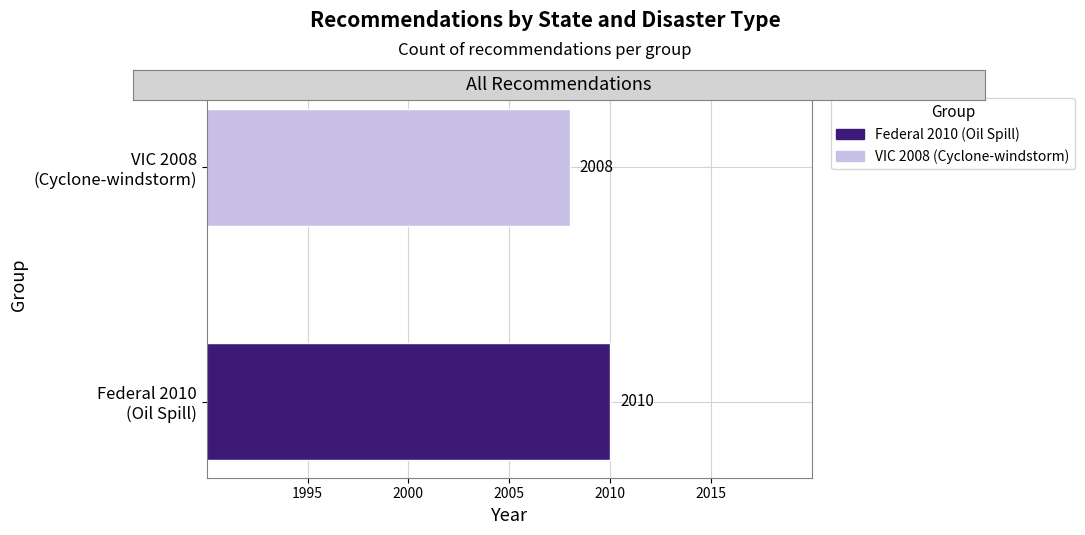

What is the minimum value shown in the chart?

2008